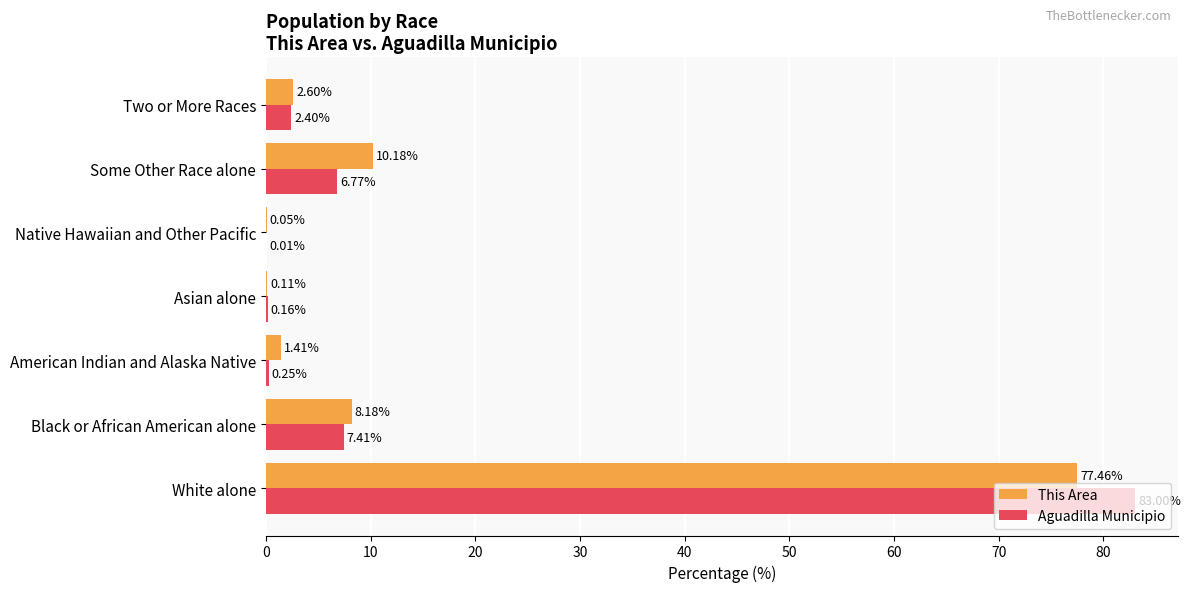

Between American Indian and Alaska Native and Some Other Race alone, which series saw the biggest shift?

This Area